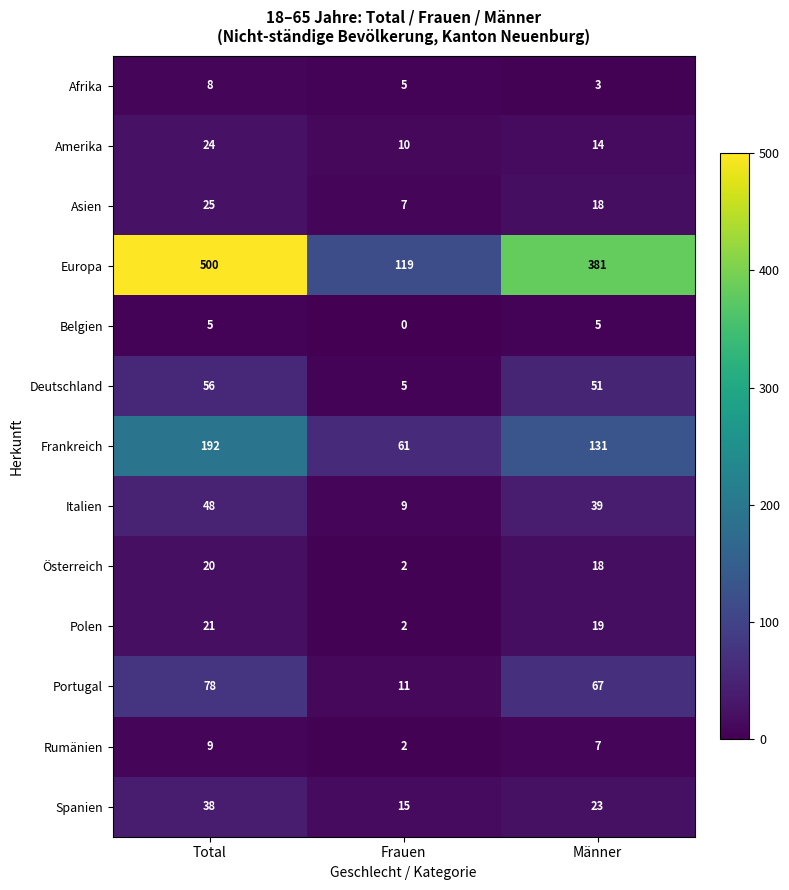

What is the difference between the highest and lowest values at Männer?

378